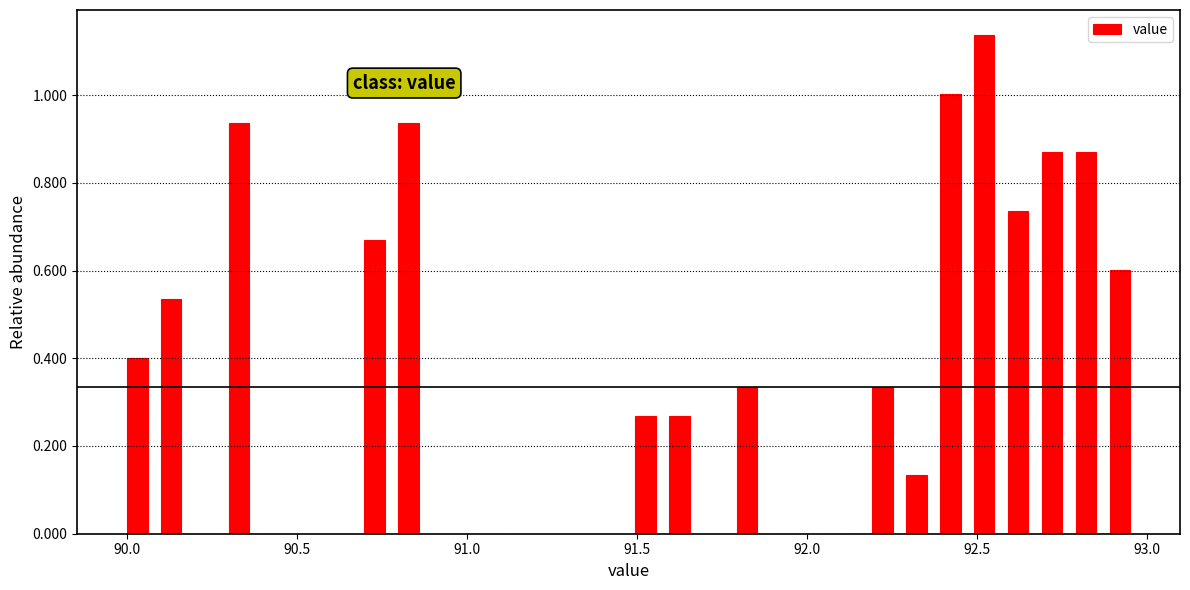

Around what value on the x-axis is the tallest bar? Give the approximate position of its centre, as read against the axis.

92.50